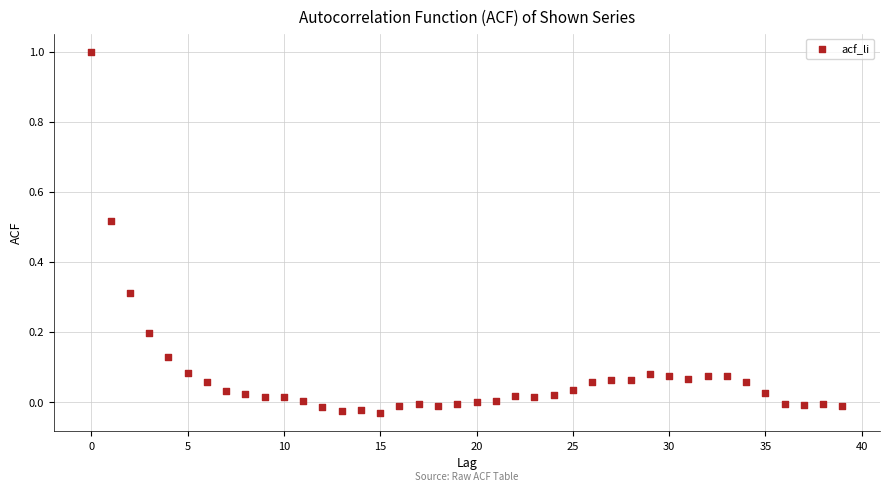

What is the range of Y values (max minus min)?

1.0